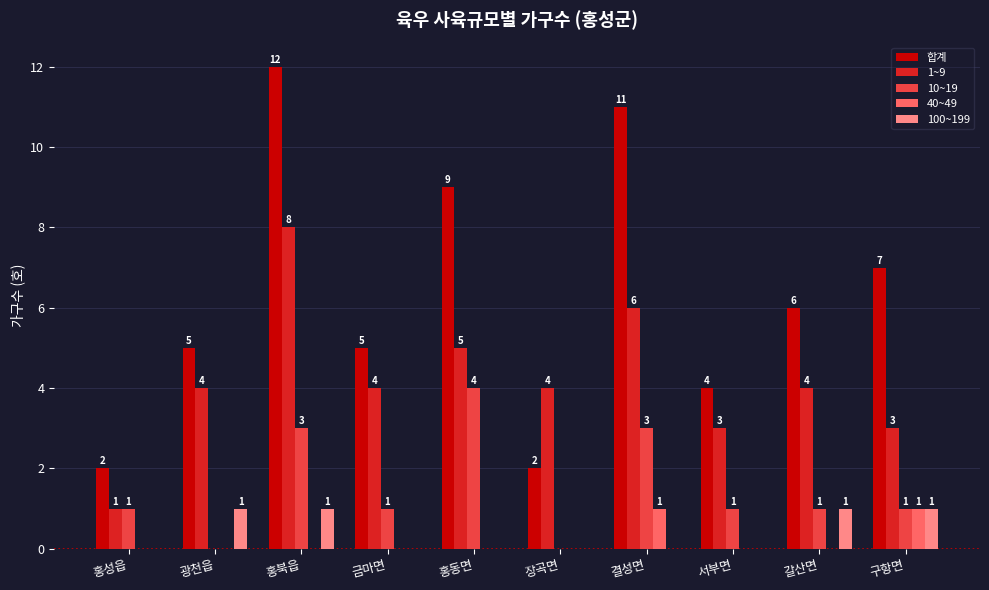

Is the value of 10~19 at 홍동면 greater than the value of 합계 at 홍동면?

No